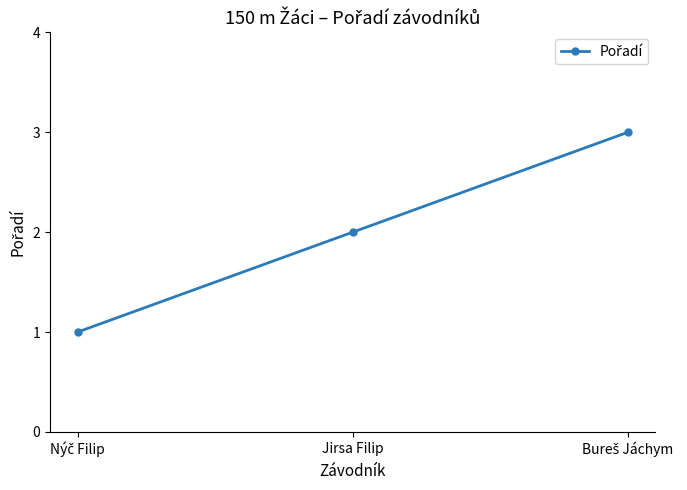

What position from the left is Jirsa Filip?

2